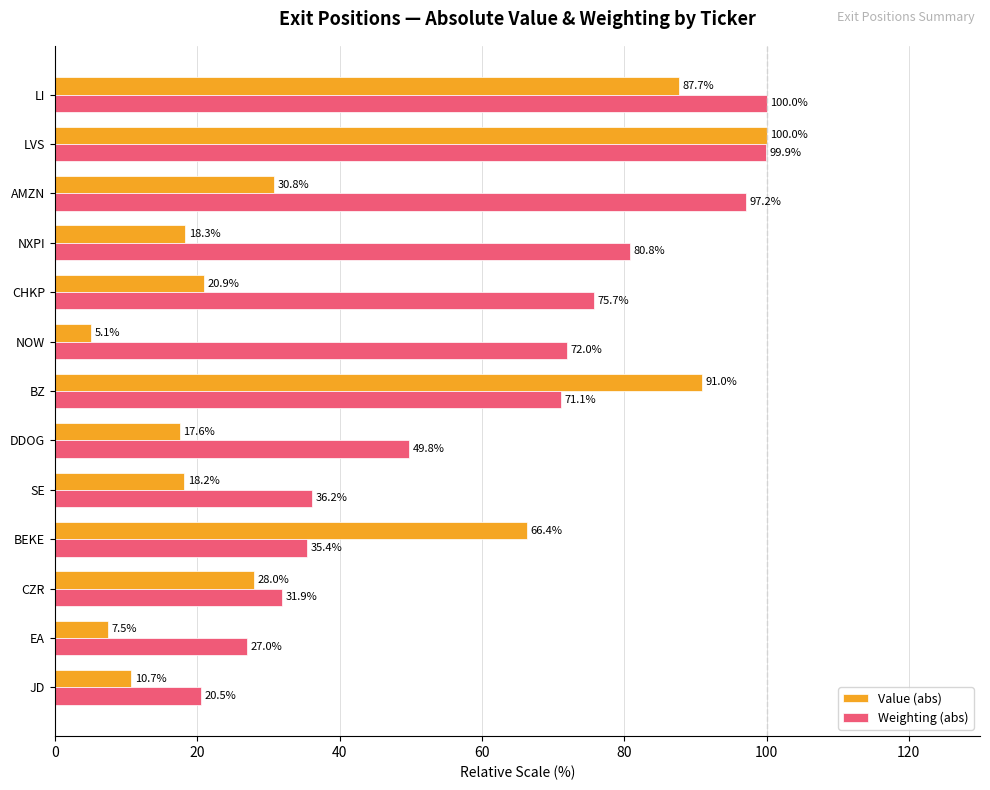

Is it true that Weighting (abs) equals 31.9 at CZR?

True